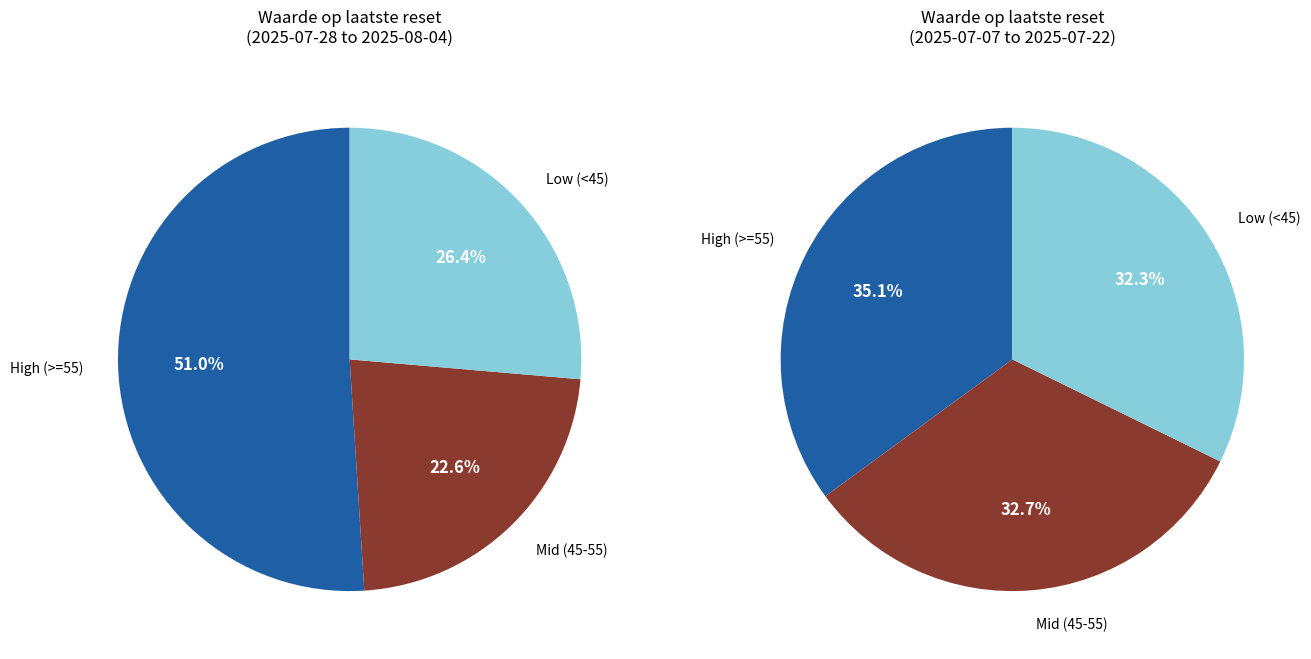

Is there a majority slice in this chart?

No